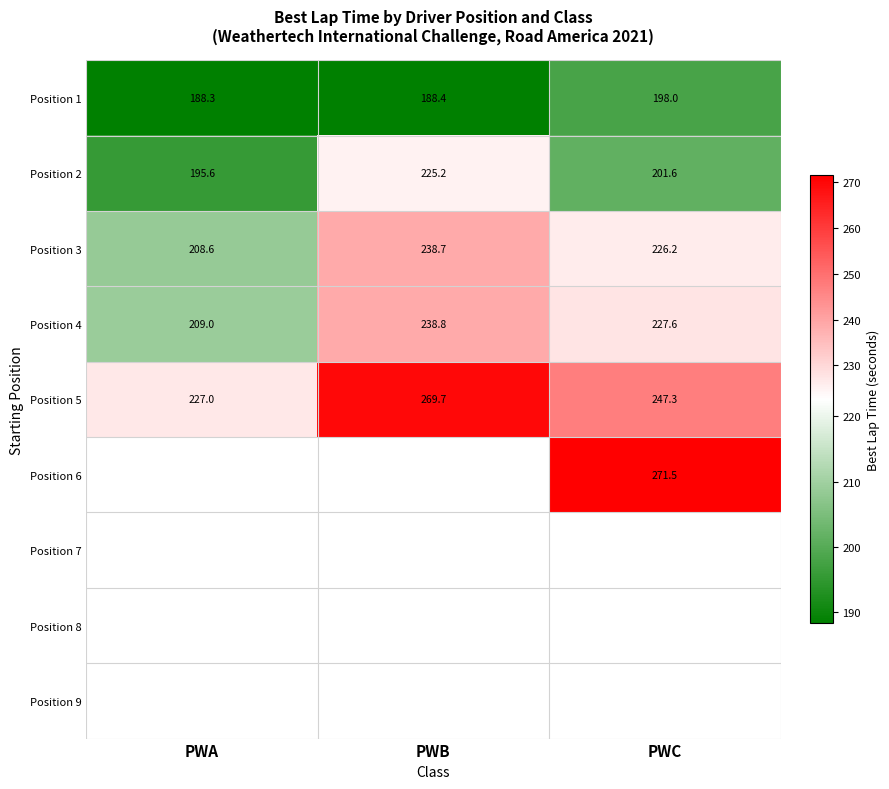

Where is Position 3 nearest to the value 223?

PWC